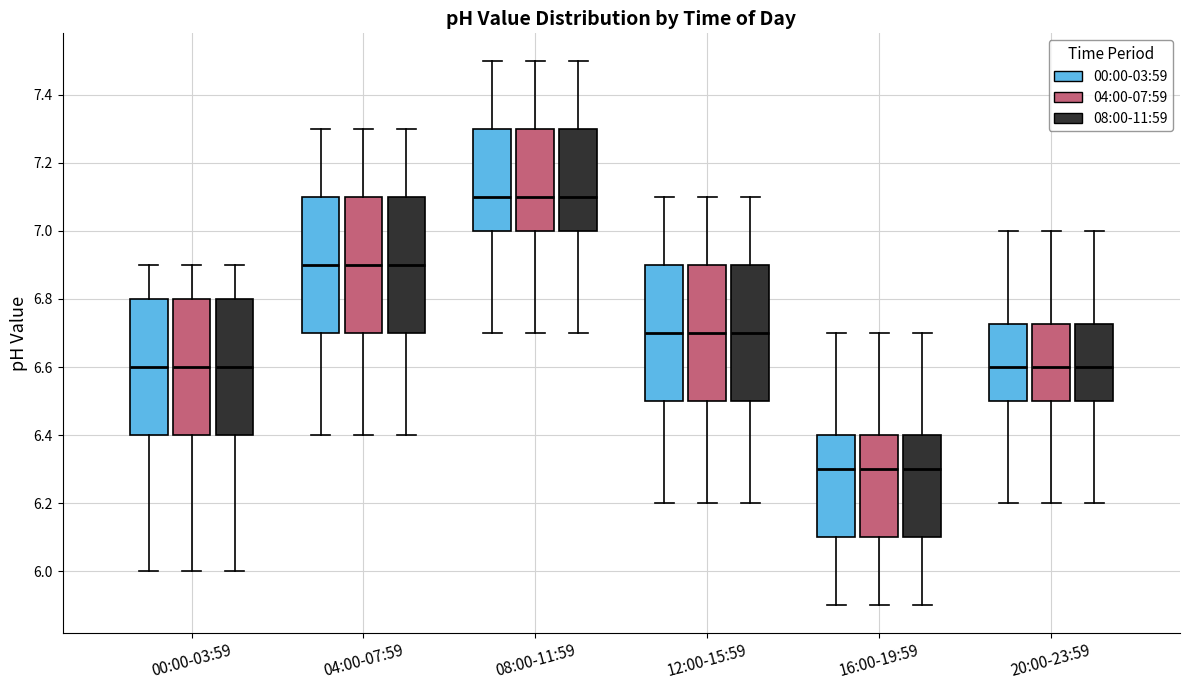

Reading left to right, transcribe this box plot: for each box, give where its median line is, the range the box spans, and where its two whiskers end, as read against the y-axis. The values are not printed on the chart, so give them approximately, as read against the axis.

00:00-03:59 (00:00-03:59): median 6.60, box 6.40 to 6.80, whiskers 6.00 to 6.90
00:00-03:59 (04:00-07:59): median 6.60, box 6.40 to 6.80, whiskers 6.00 to 6.90
00:00-03:59 (08:00-11:59): median 6.60, box 6.40 to 6.80, whiskers 6.00 to 6.90
04:00-07:59 (00:00-03:59): median 6.90, box 6.70 to 7.10, whiskers 6.40 to 7.30
04:00-07:59 (04:00-07:59): median 6.90, box 6.70 to 7.10, whiskers 6.40 to 7.30
04:00-07:59 (08:00-11:59): median 6.90, box 6.70 to 7.10, whiskers 6.40 to 7.30
08:00-11:59 (00:00-03:59): median 7.10, box 7.00 to 7.30, whiskers 6.70 to 7.50
08:00-11:59 (04:00-07:59): median 7.10, box 7.00 to 7.30, whiskers 6.70 to 7.50
08:00-11:59 (08:00-11:59): median 7.10, box 7.00 to 7.30, whiskers 6.70 to 7.50
12:00-15:59 (00:00-03:59): median 6.70, box 6.50 to 6.90, whiskers 6.20 to 7.10
12:00-15:59 (04:00-07:59): median 6.70, box 6.50 to 6.90, whiskers 6.20 to 7.10
12:00-15:59 (08:00-11:59): median 6.70, box 6.50 to 6.90, whiskers 6.20 to 7.10
16:00-19:59 (00:00-03:59): median 6.30, box 6.10 to 6.40, whiskers 5.90 to 6.70
16:00-19:59 (04:00-07:59): median 6.30, box 6.10 to 6.40, whiskers 5.90 to 6.70
16:00-19:59 (08:00-11:59): median 6.30, box 6.10 to 6.40, whiskers 5.90 to 6.70
20:00-23:59 (00:00-03:59): median 6.60, box 6.50 to 6.72, whiskers 6.20 to 7.00
20:00-23:59 (04:00-07:59): median 6.60, box 6.50 to 6.72, whiskers 6.20 to 7.00
20:00-23:59 (08:00-11:59): median 6.60, box 6.50 to 6.72, whiskers 6.20 to 7.00